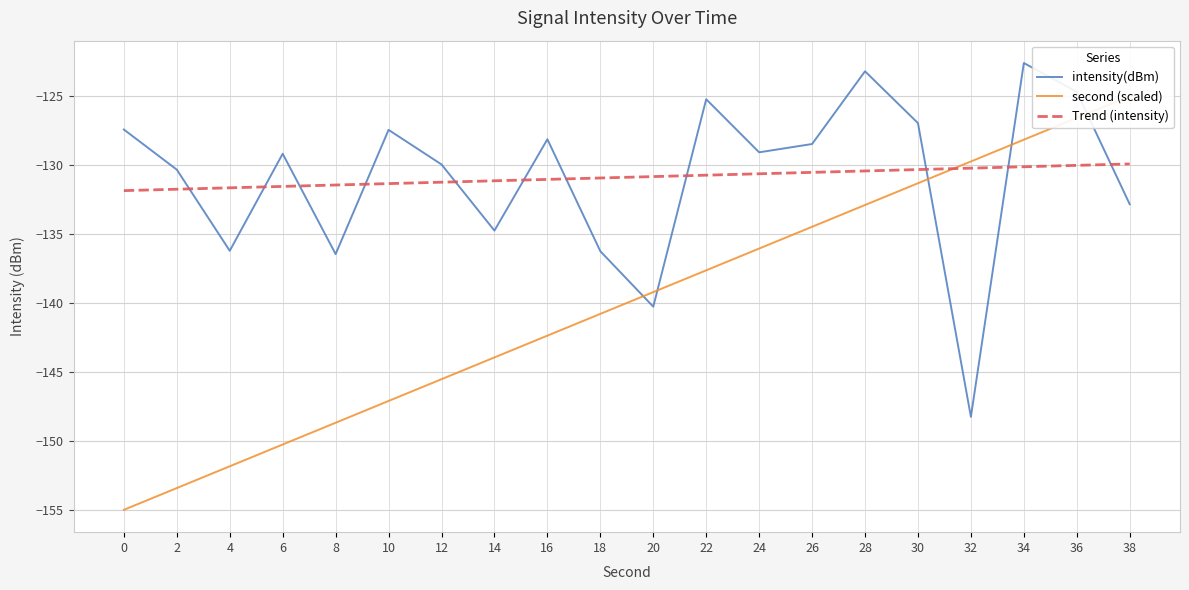

List the labels in order of Trend (intensity) value, smallest first.

0, 2, 4, 6, 8, 10, 12, 14, 16, 18, 20, 22, 24, 26, 28, 30, 32, 34, 36, 38